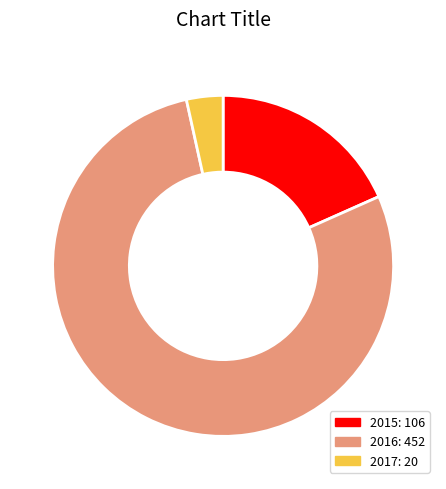

Which category accounts for the majority?

2016